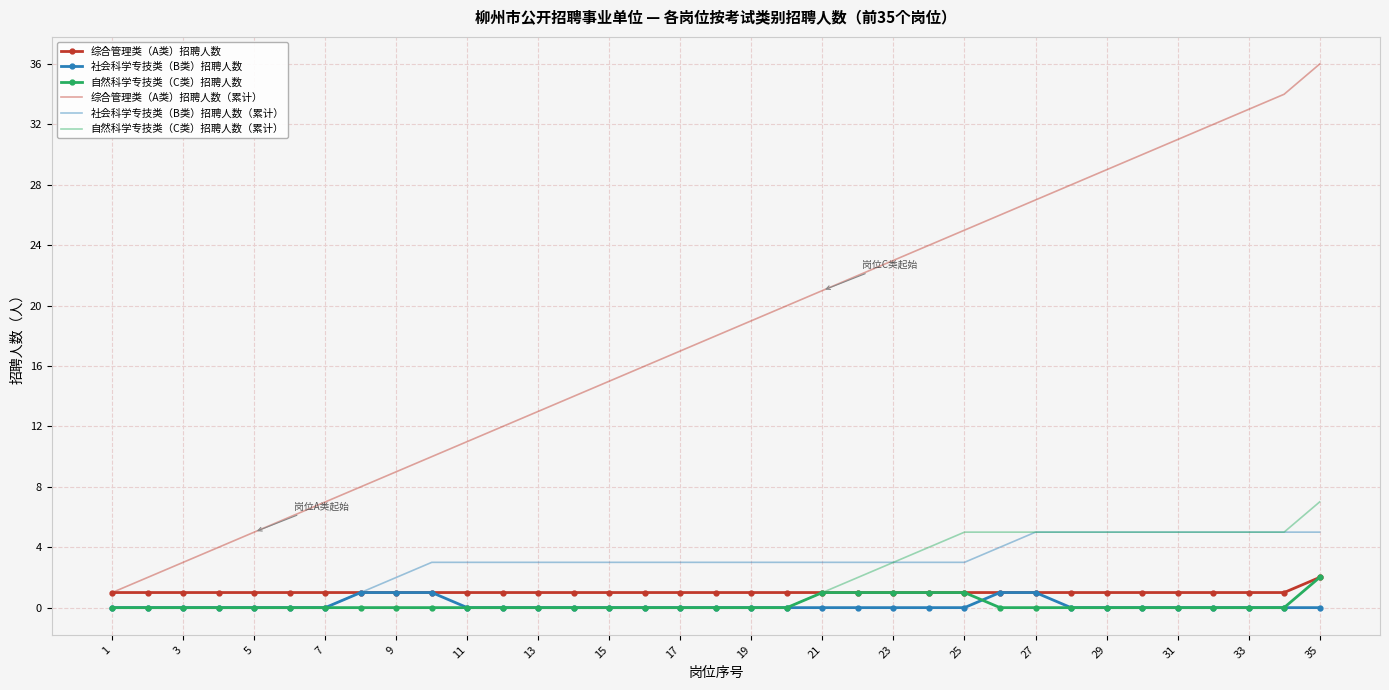

Which series has the widest spread of values?

综合管理类（A类）招聘人数（累计）